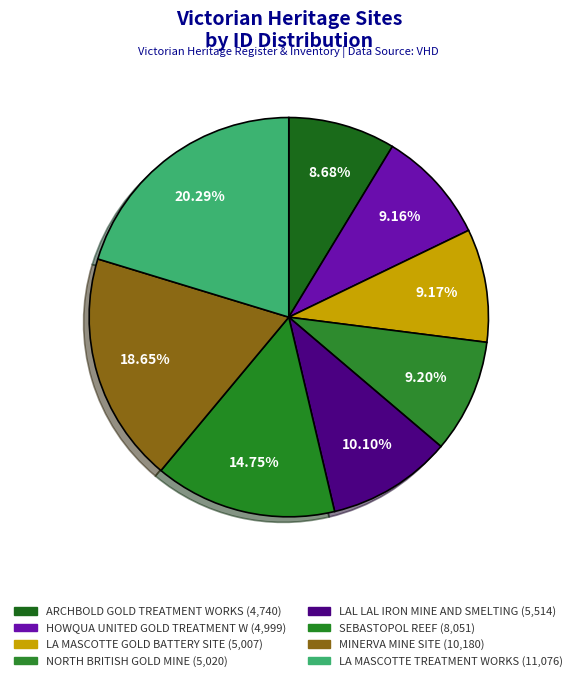

Does SEBASTOPOL REEF represent more than half of the total?

No